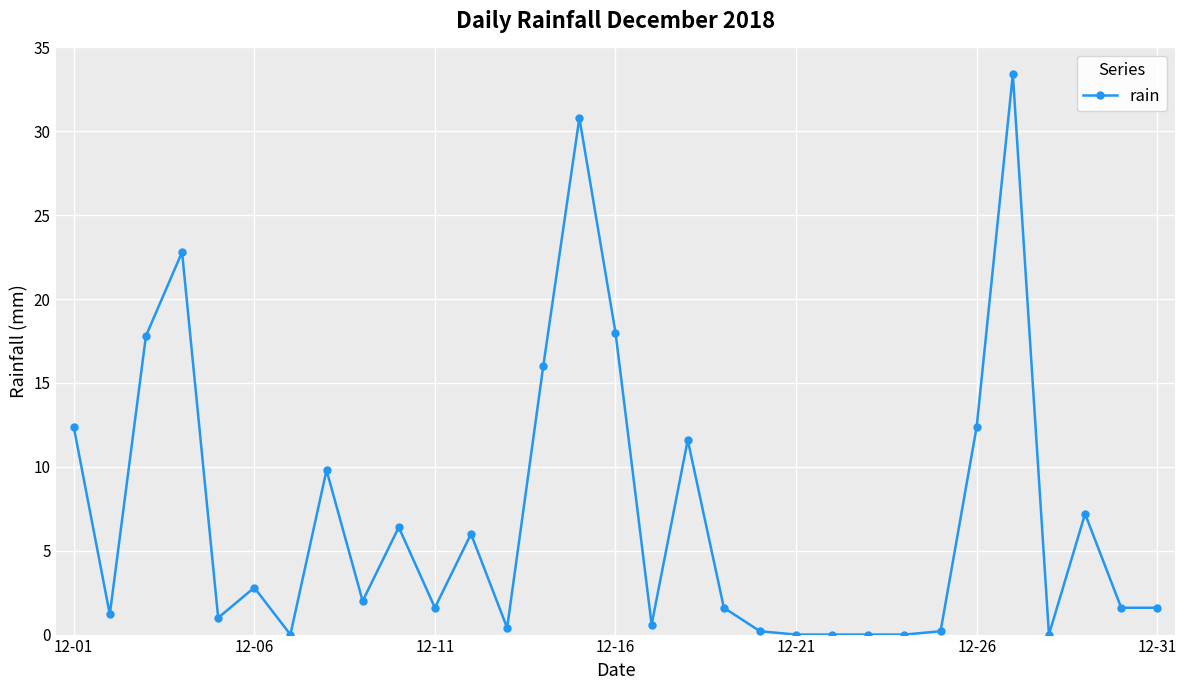

True or false: the data has more than 1 interior local peaks.

True